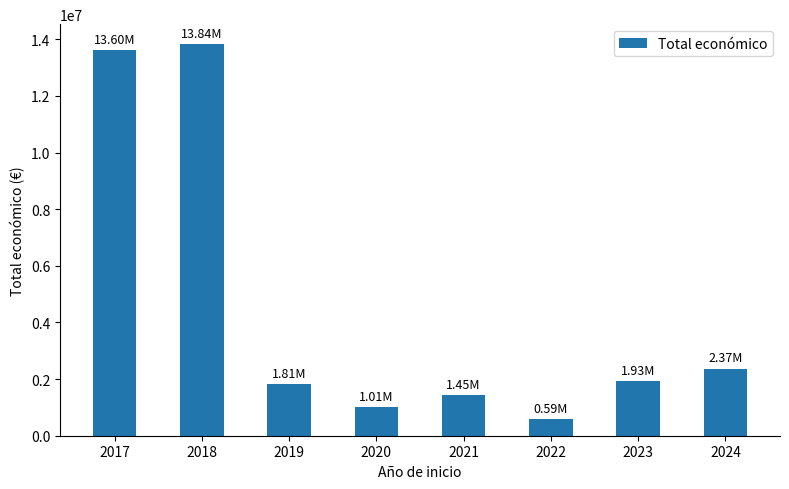

What is the sum of the values at 2024 and 2022?

2965539